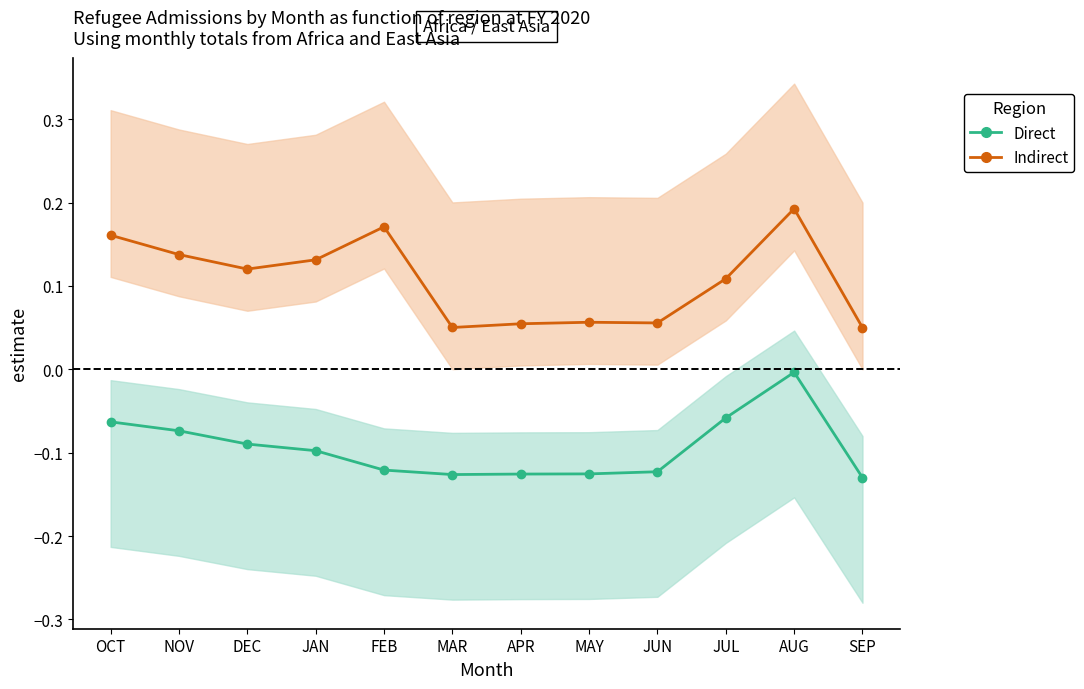

In Indirect, how many points are lower than both neighbors (excluding endpoints)?

3